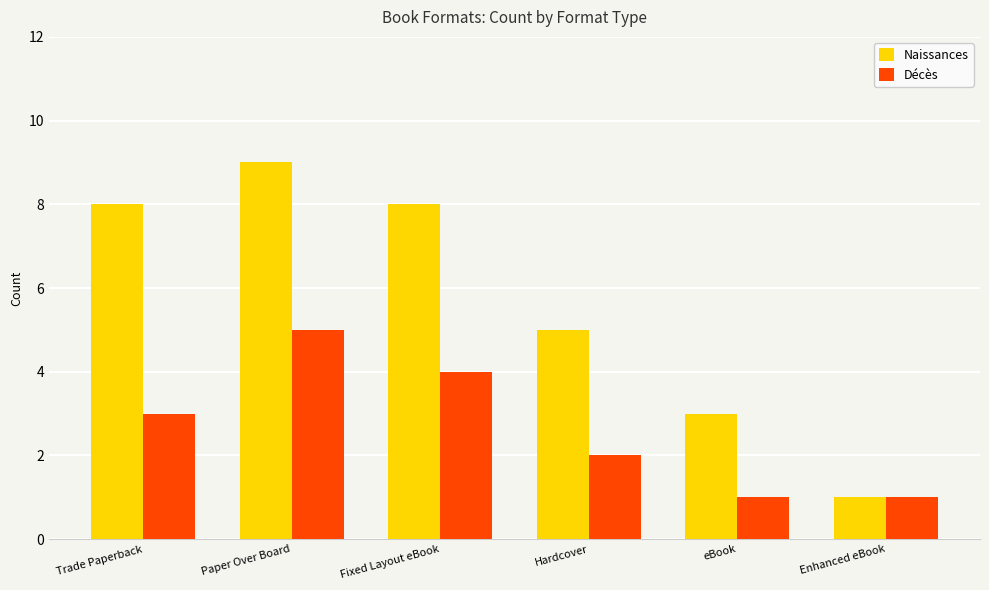

Rank the series by their maximum value, from highest to lowest.

Naissances, Décès